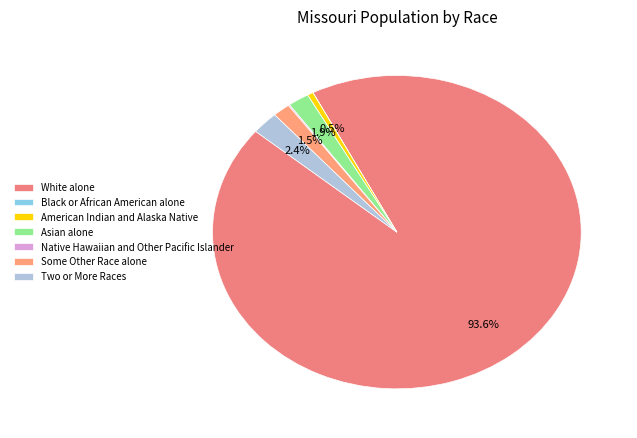

What percentage is NOT represented by Two or More Races?

97.6%